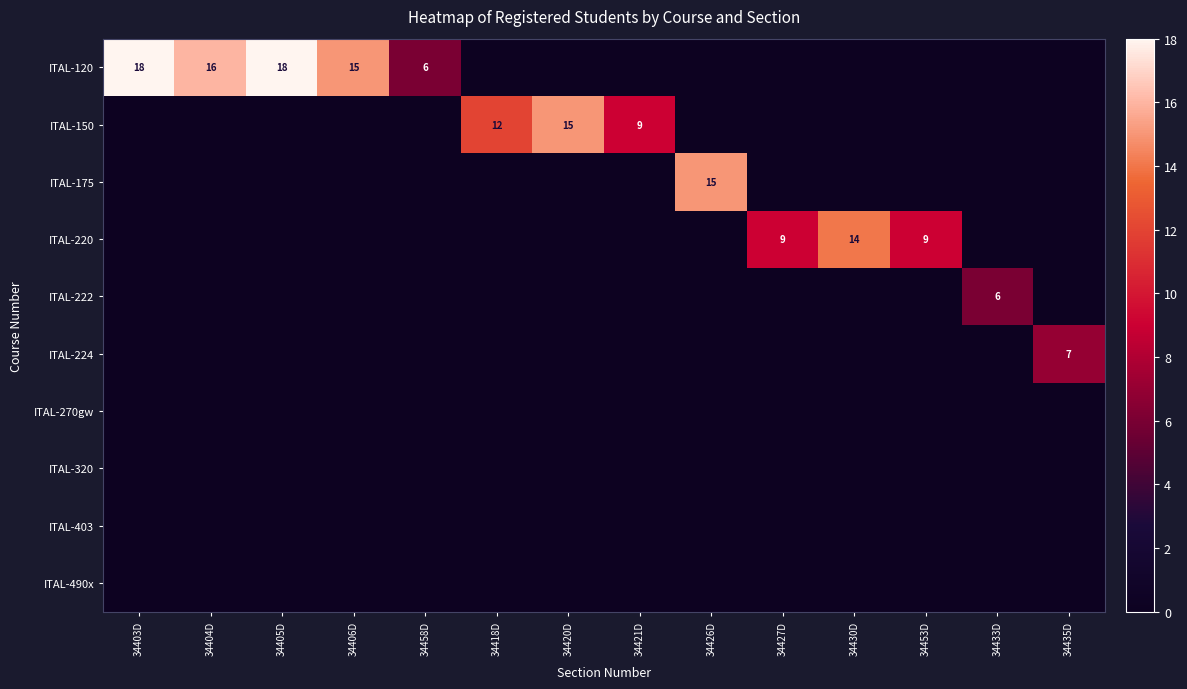

Which has a higher value, 34426D or 34427D?

34426D